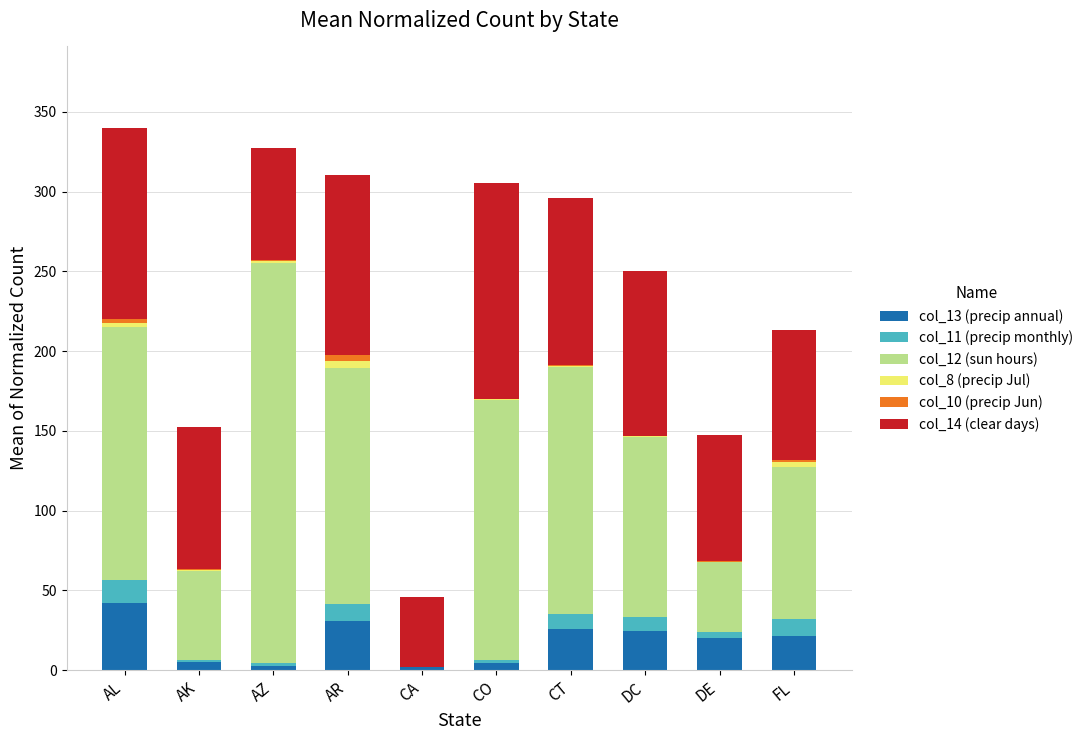

At which label does col_13 (precip annual) reach its peak?

AL